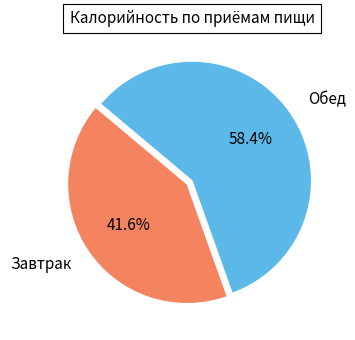

Is it true that Завтрак is 32% of the pie?

False